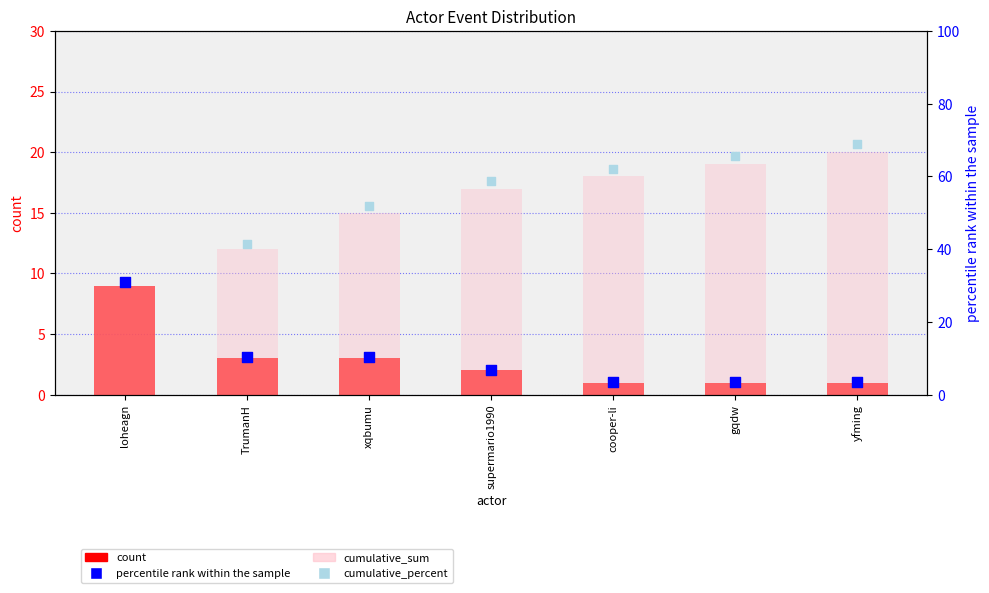

At which category is the sum across all series the highest?

yfming